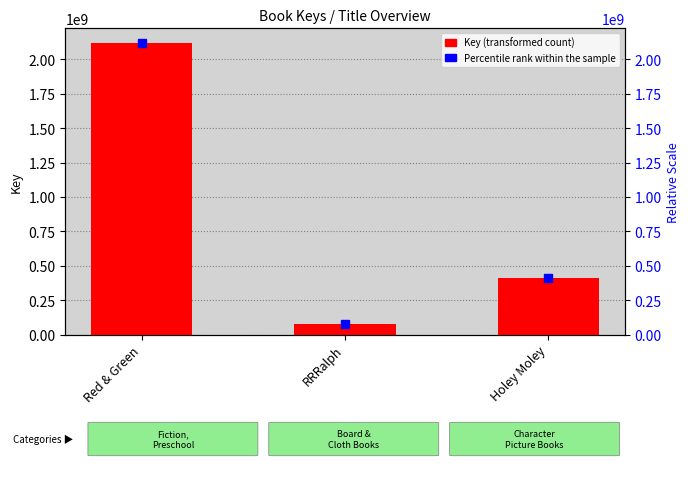

What is the value of the 1st bar from the left?

2120301450